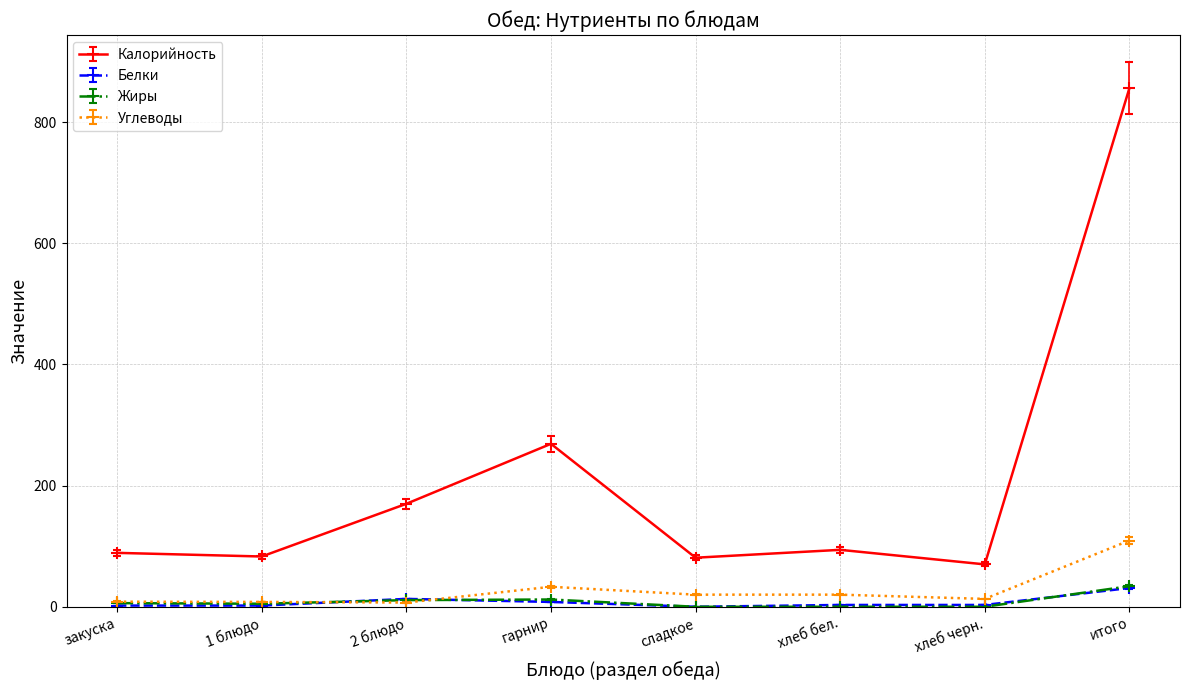

In Жиры, how many points are higher than both neighbors (excluding endpoints)?

1